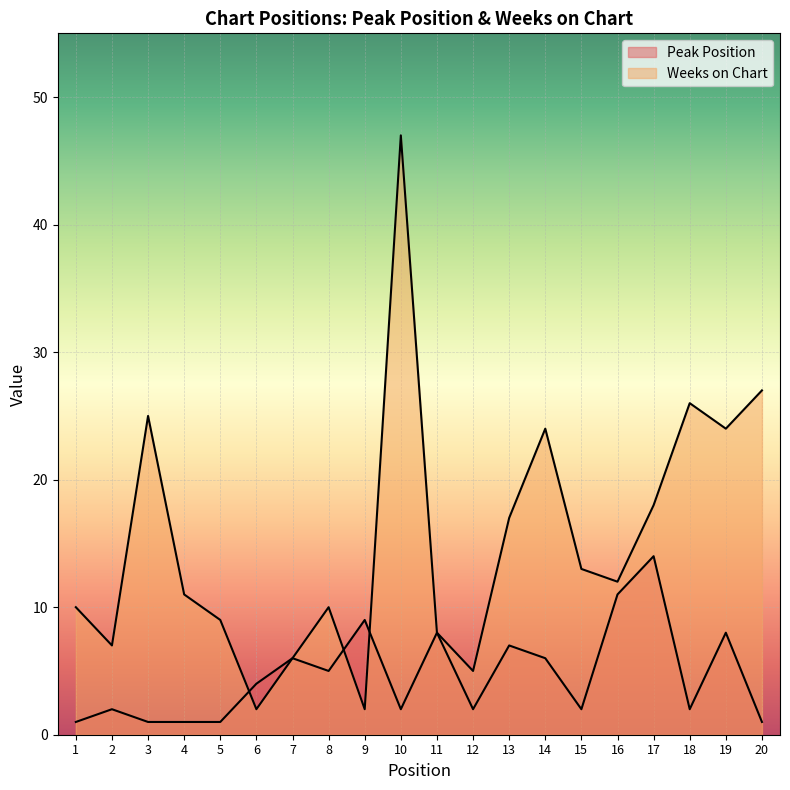

Rank the series at 4 from lowest to highest value.

Peak Position, Weeks on Chart